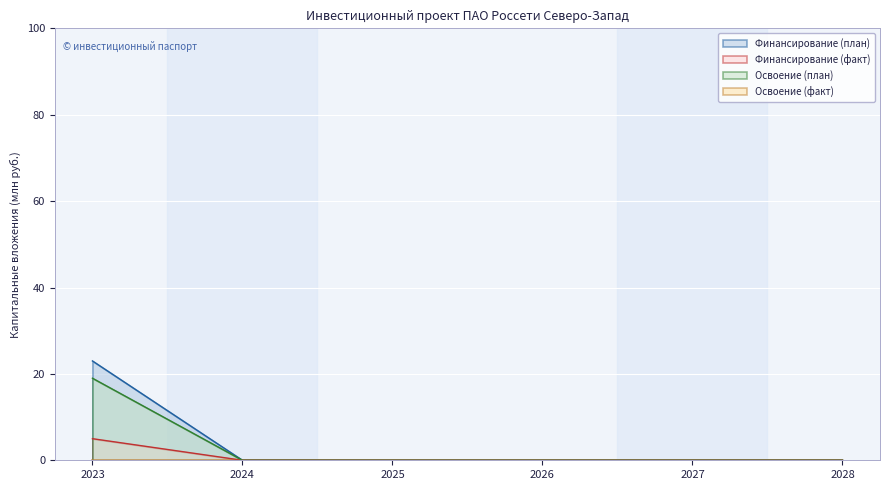

True or false: Финансирование (план) and Освоение (план) intersect in this chart.

False